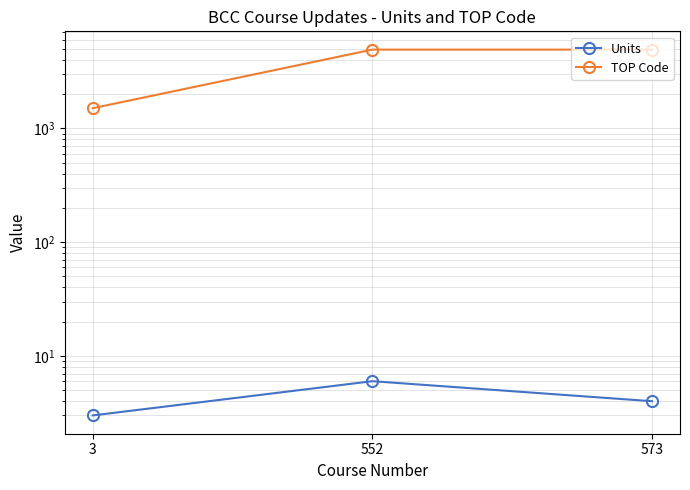

Which series has the largest total across all categories?

TOP Code